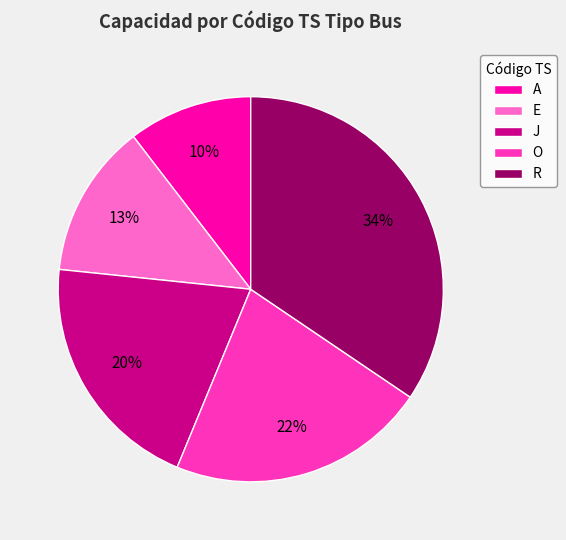

Combined, do A and O account for over 50%?

No